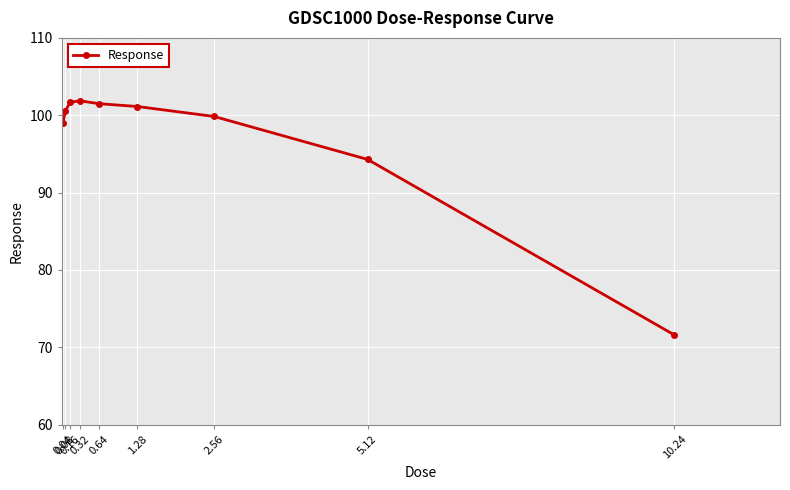

True or false: there are more than 2 points higher than both neighbors.

False